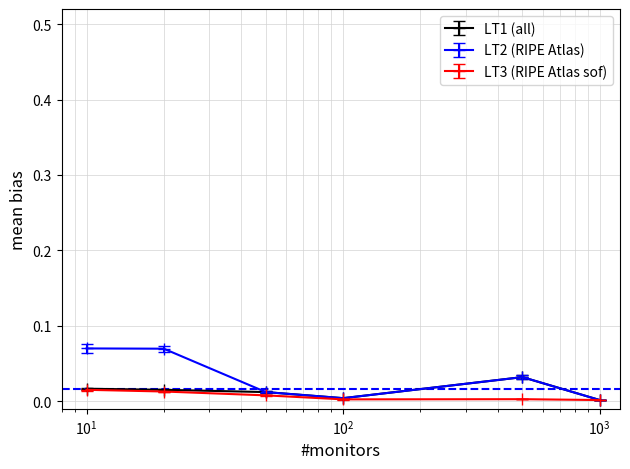

Which series has the widest spread of values?

LT2 (RIPE Atlas)